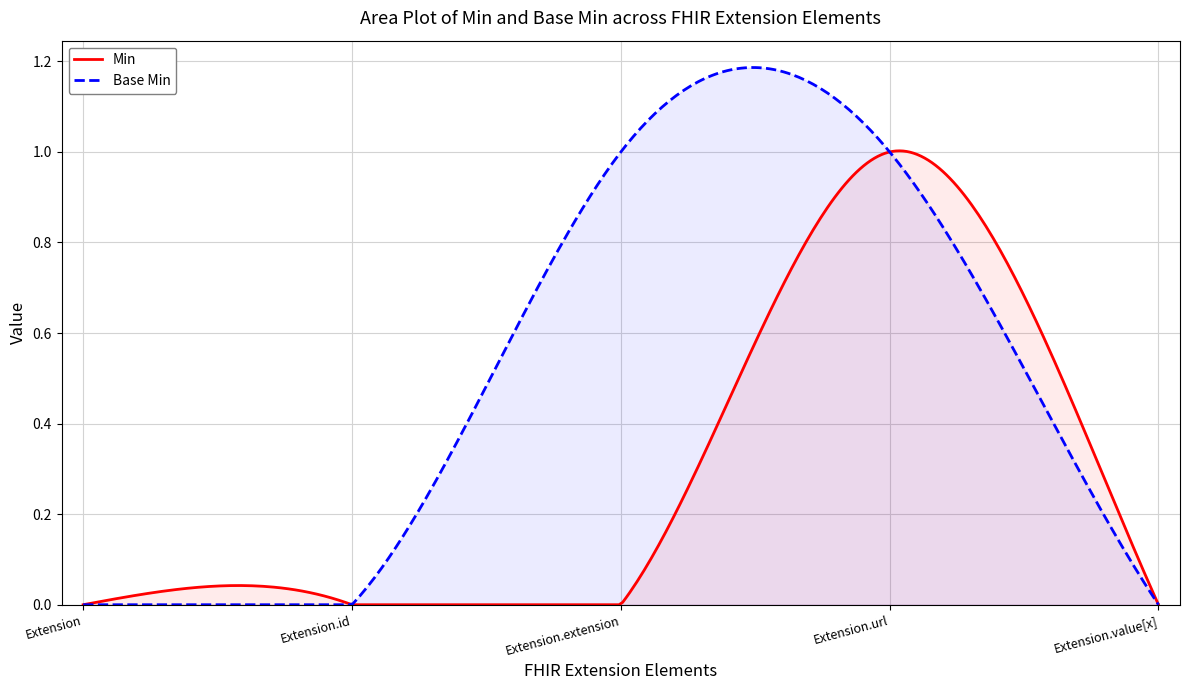

True or false: Base Min has more than 1 interior local peaks.

False